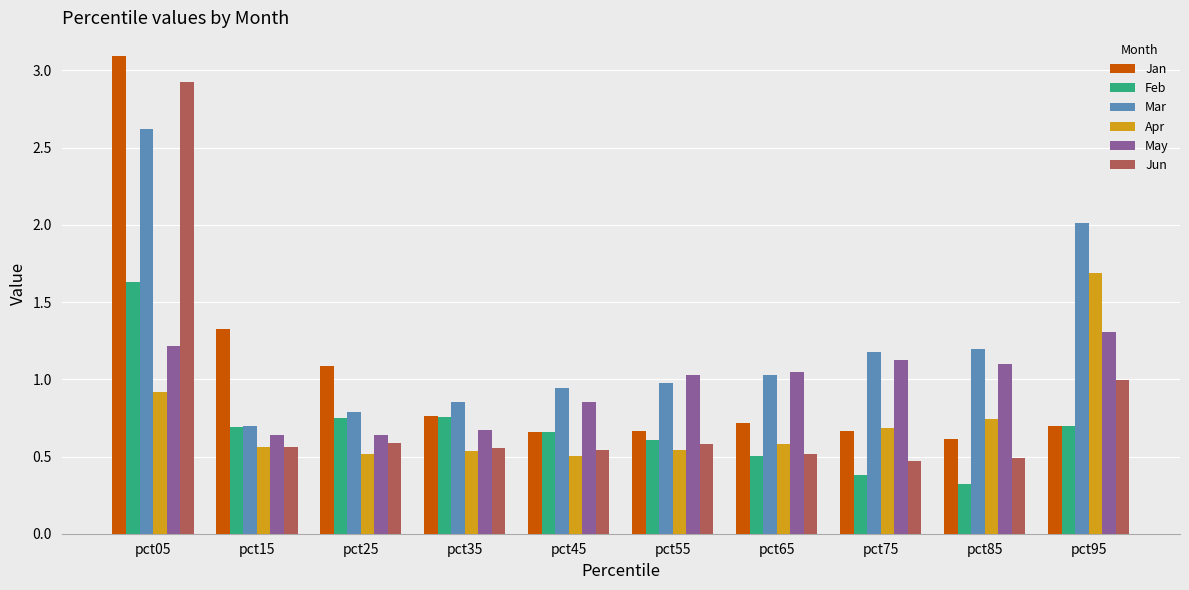

How many groups of bars are there?

10